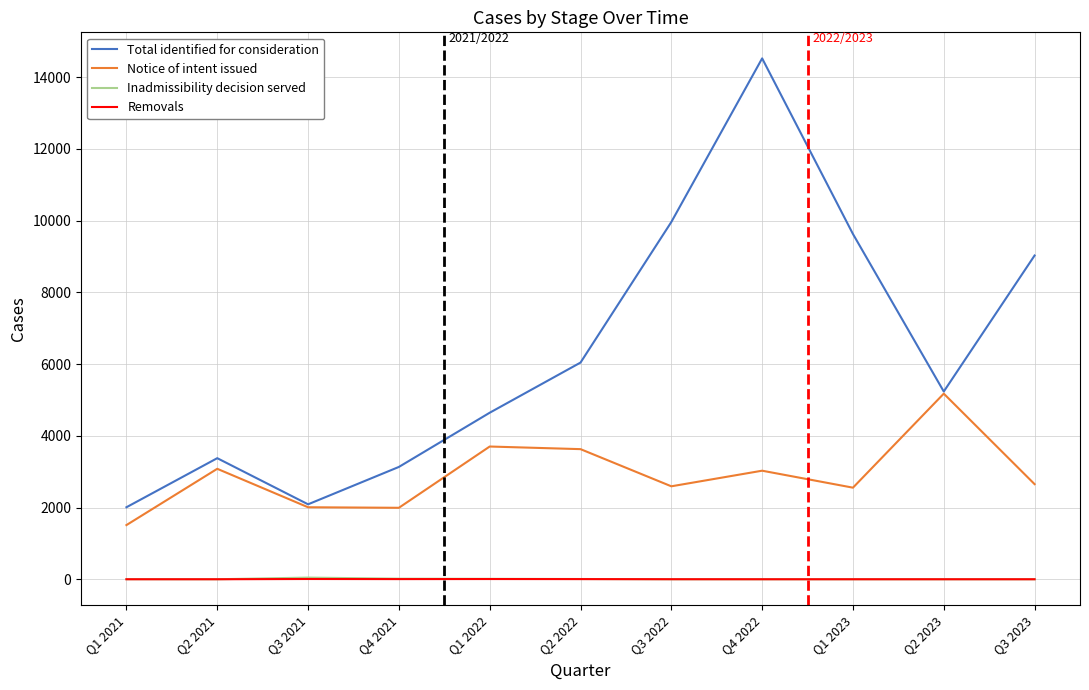

What is the sum of all Total identified for consideration values?

69645